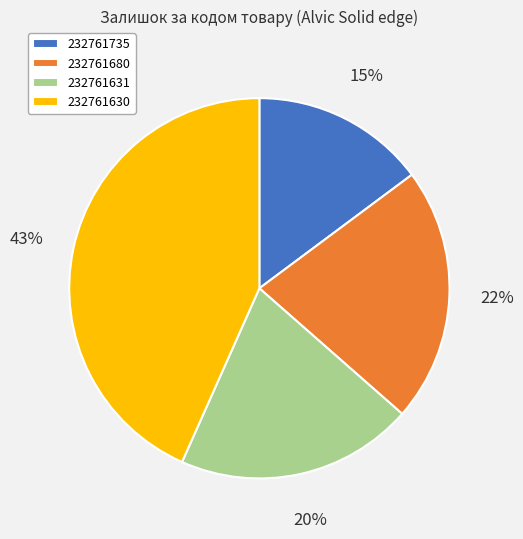

Is 232761631 the majority of the pie?

No